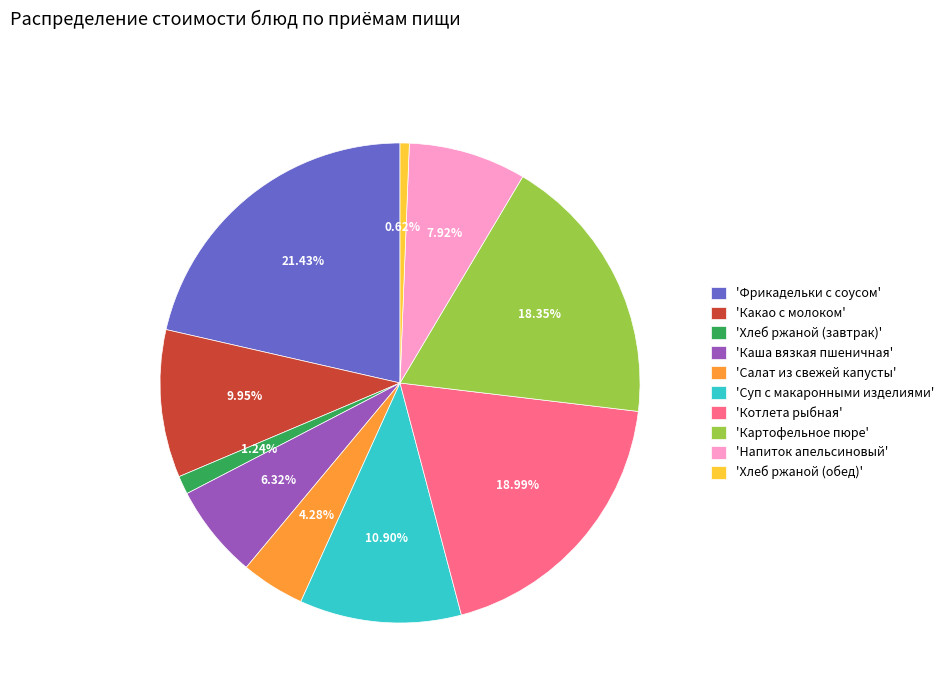

Which category has the biggest portion of the pie?

'Фрикадельки с соусом'